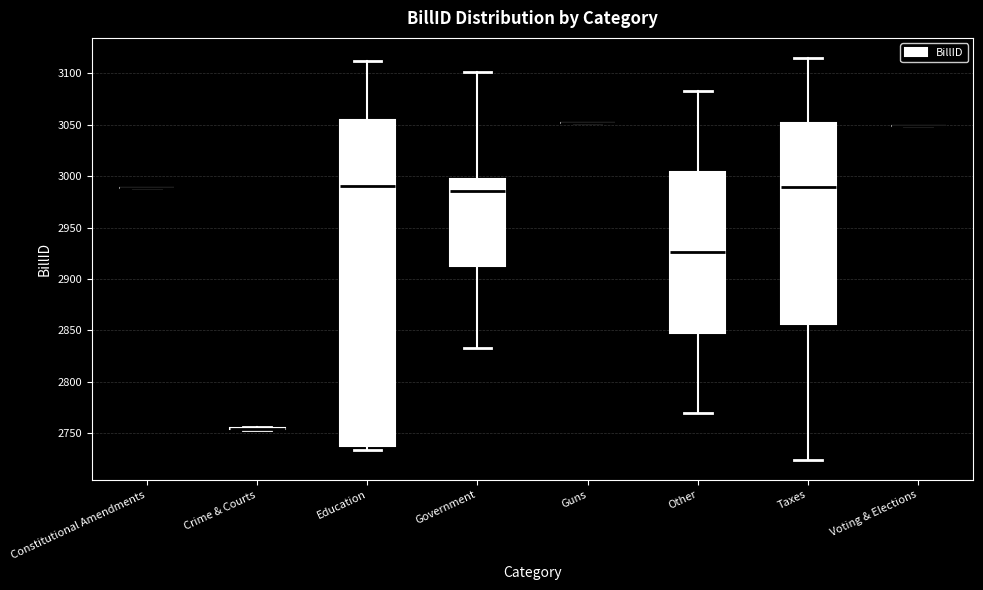

Comparing the boxes themselves (not the whiskers), which one is the tallest?

Education